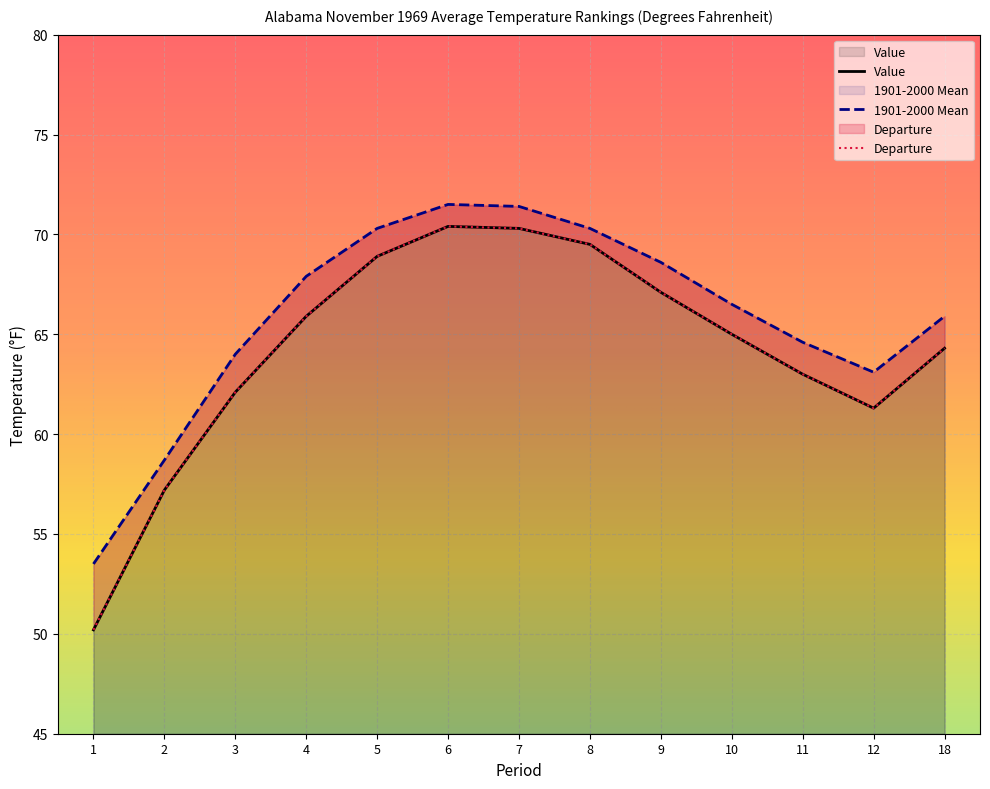

At which category does Value reach its first local valley?

12